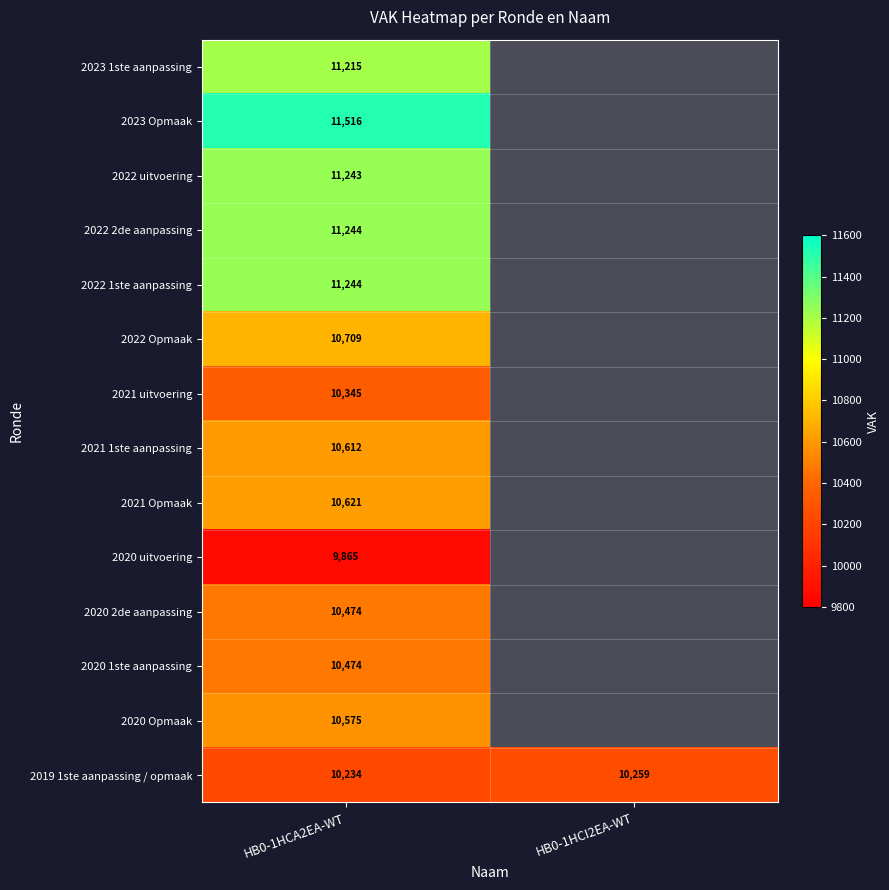

What is the total value across all series at HB0-1HCA2EA-WT?

150371